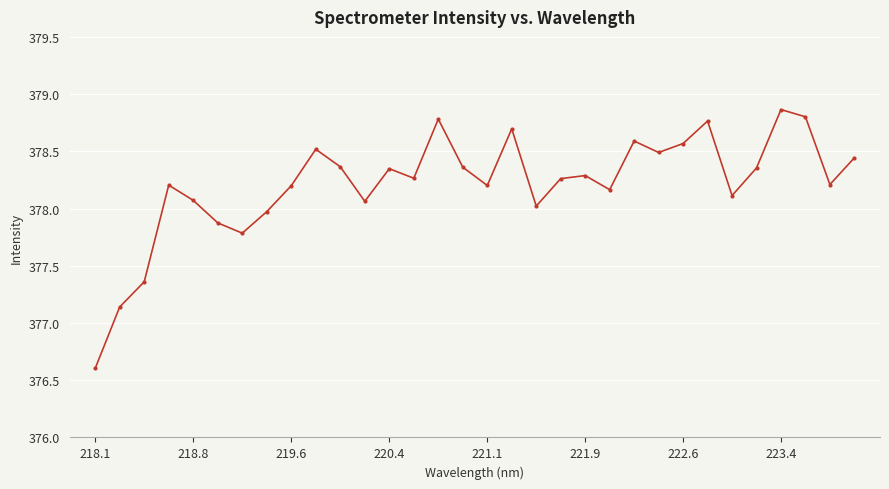

True or false: the data has more than 0 interior local peaks.

True